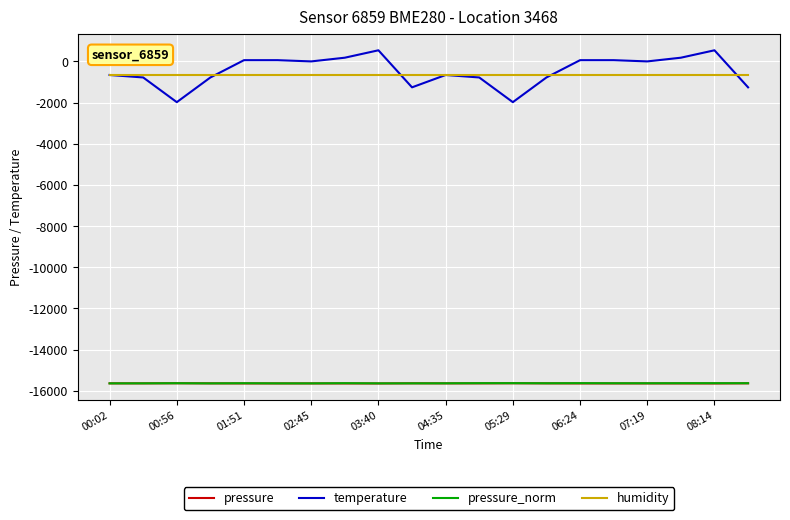

What is the maximum value shown in the chart?

540.0